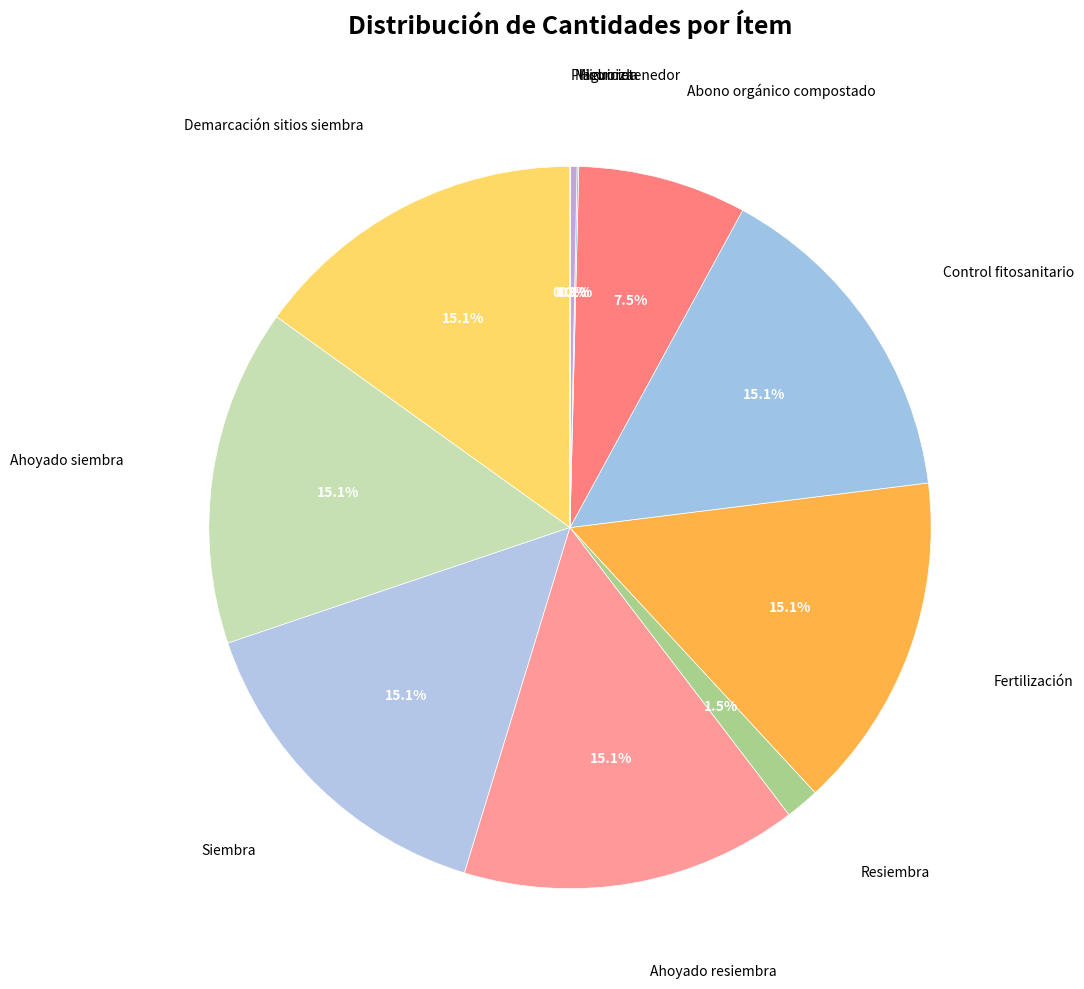

Rank the categories by value from highest to lowest.

Demarcación sitios siembra, Ahoyado siembra, Siembra, Ahoyado resiembra, Fertilización, Control fitosanitario, Abono orgánico compostado, Resiembra, Micorriza, Hidroretenedor, Plaguicida